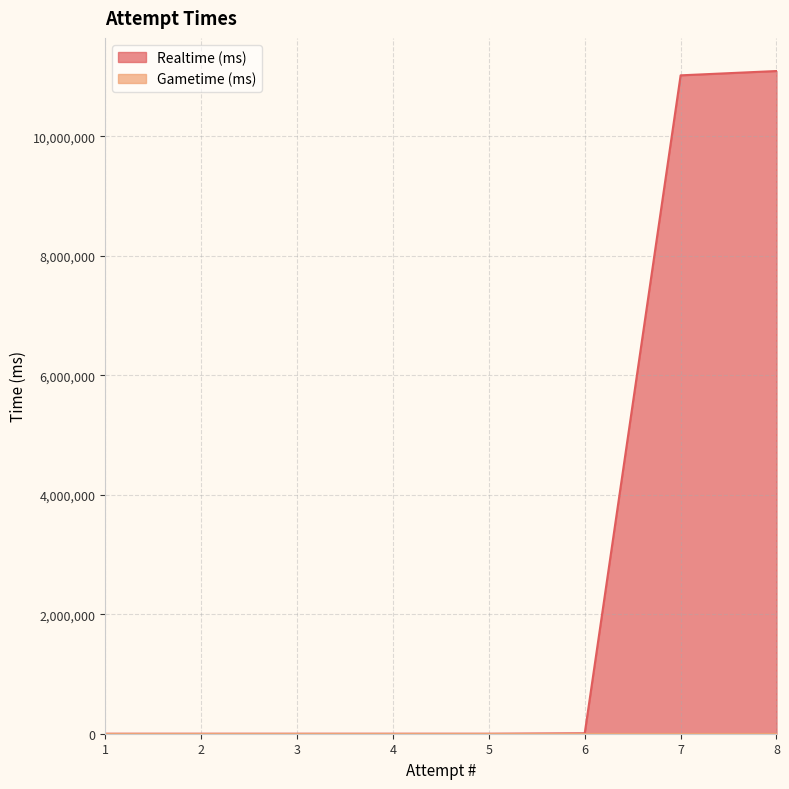

True or false: there are more than 2 points higher than both neighbors.

False